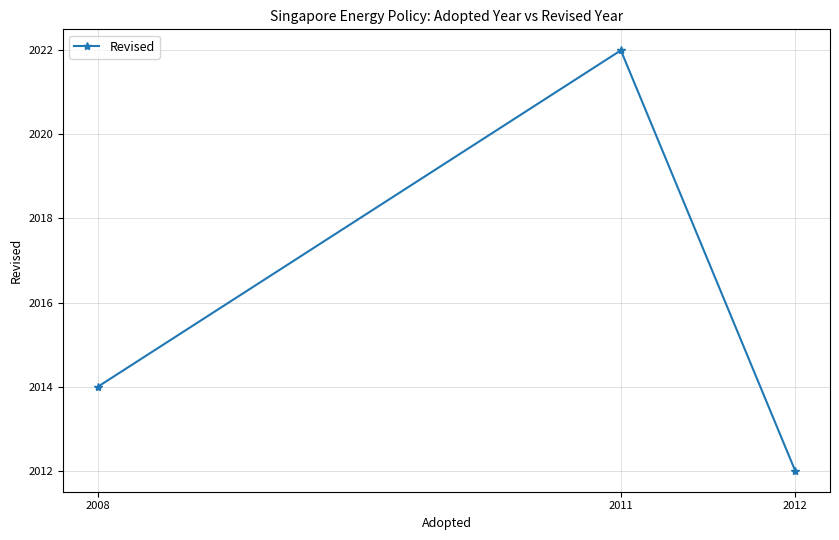

At which label is the value closest to 2017?

2008